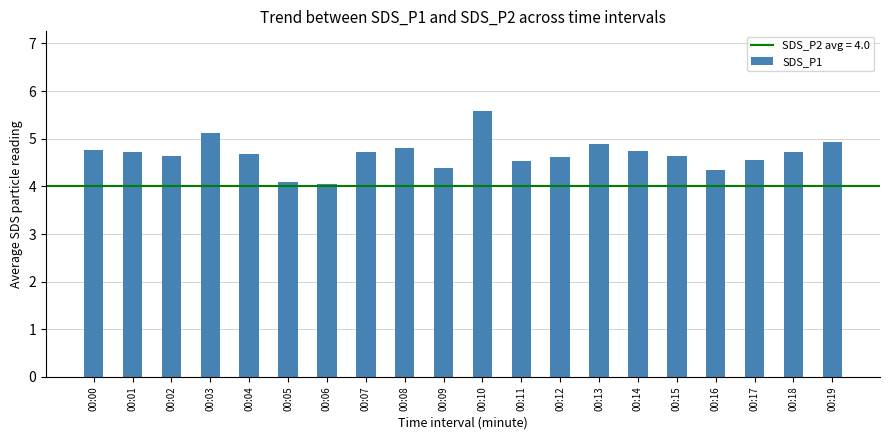

True or false: the data shows 4.6 at 00:02.

True